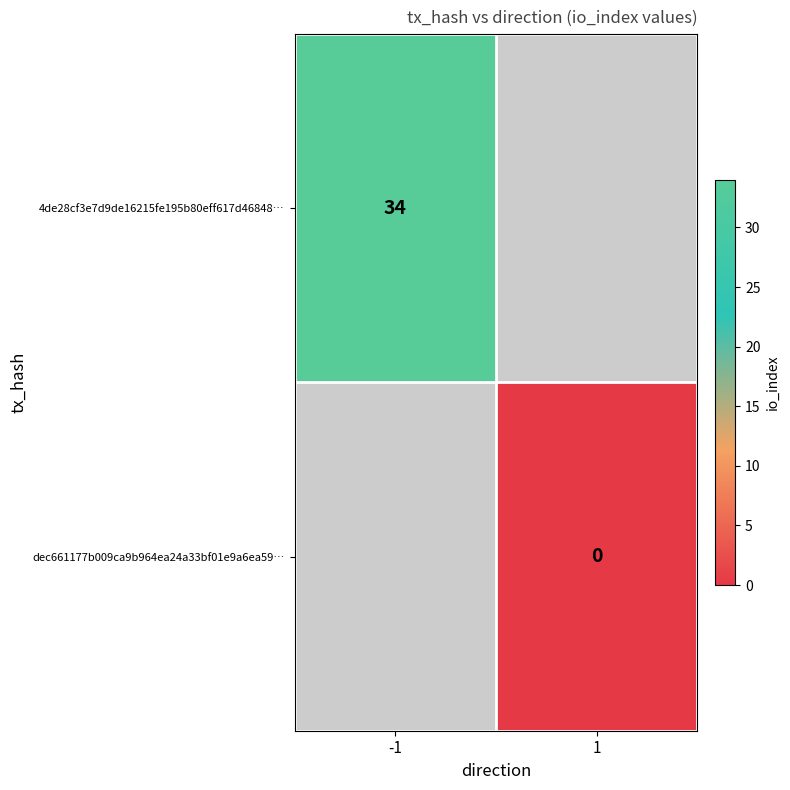

True or false: 4de28cf3e7d9de16215fe195b80eff617d46848… has a value of 22 at -1.

False